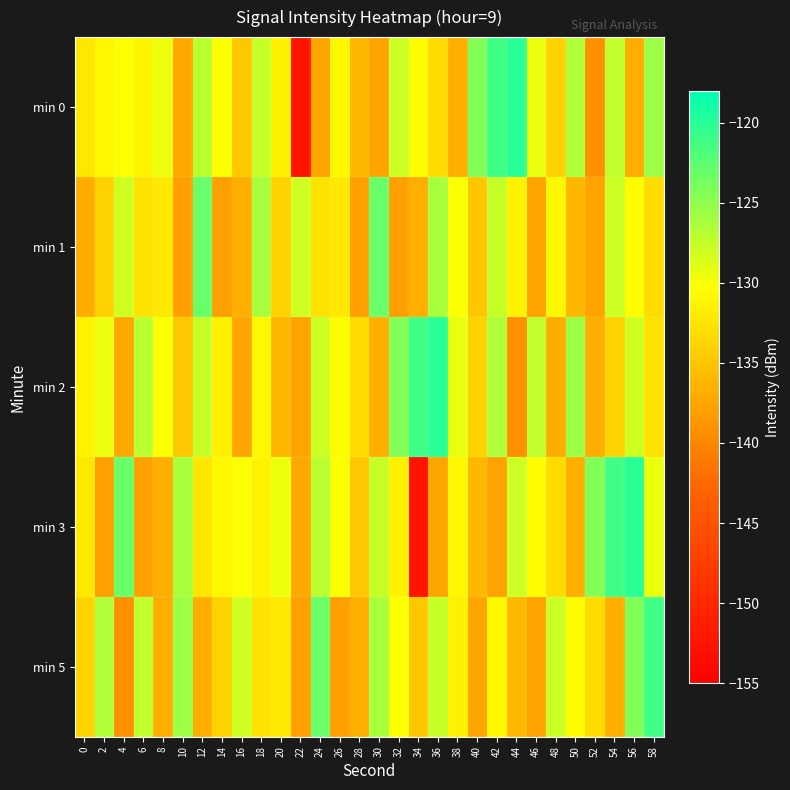

What is the maximum value shown in the chart?

-120.0